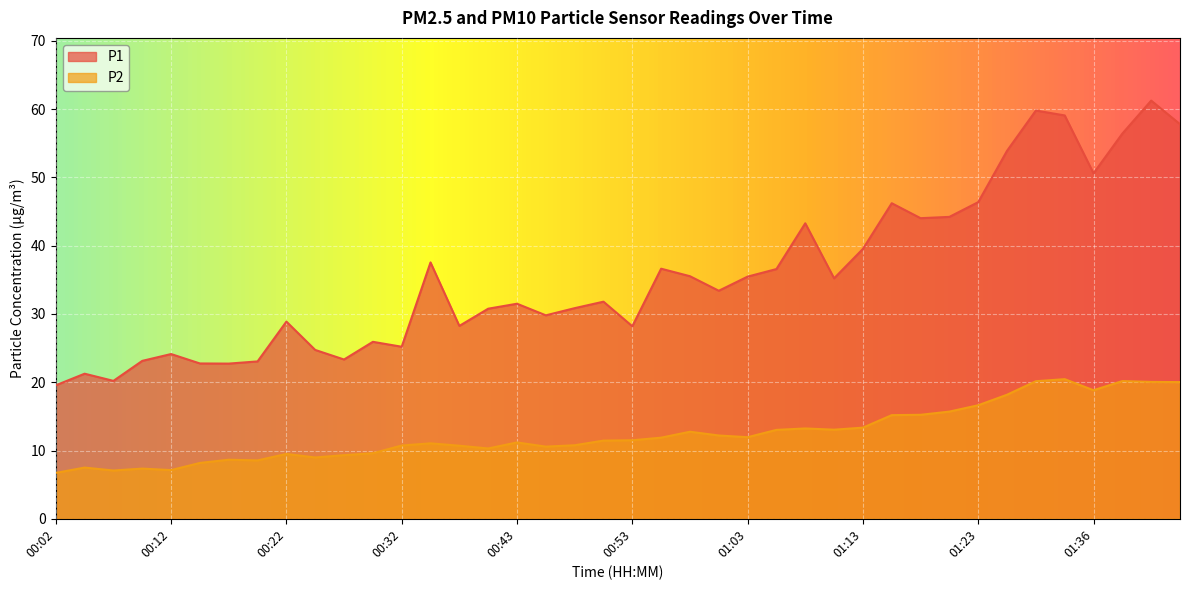

What is the average value of the P2 series?

12.5